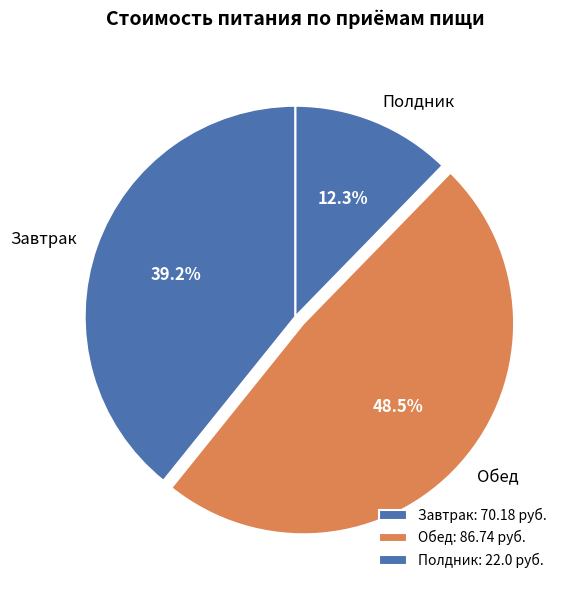

To the nearest percent, what is the combined percentage of Завтрак and Обед?

88%